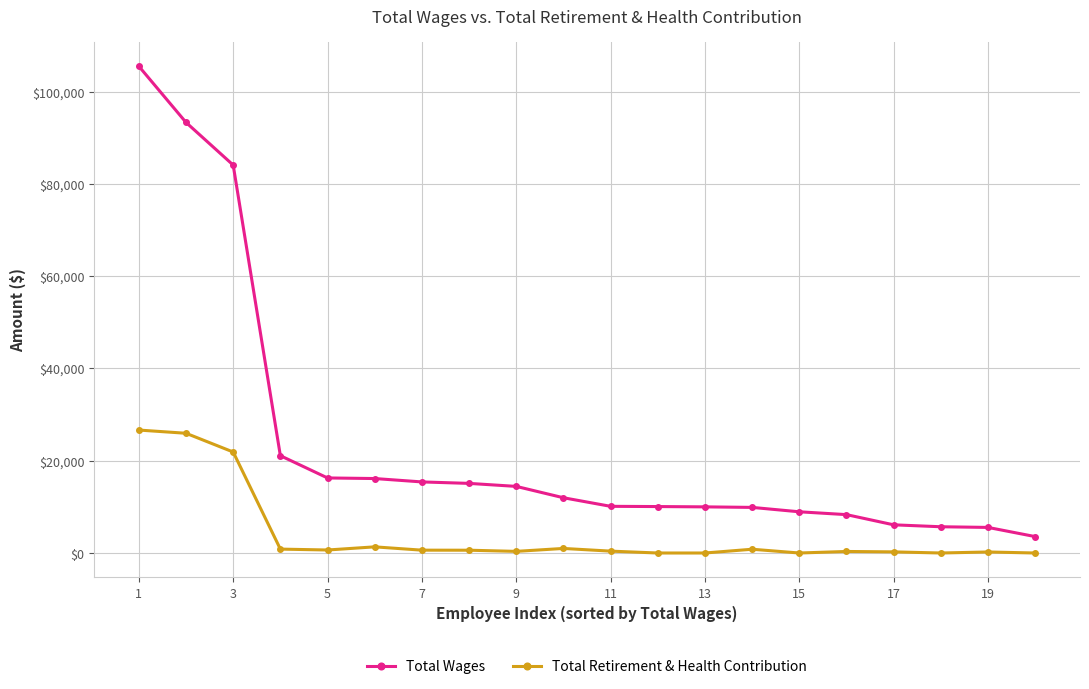

What is the greatest value displayed?

105526